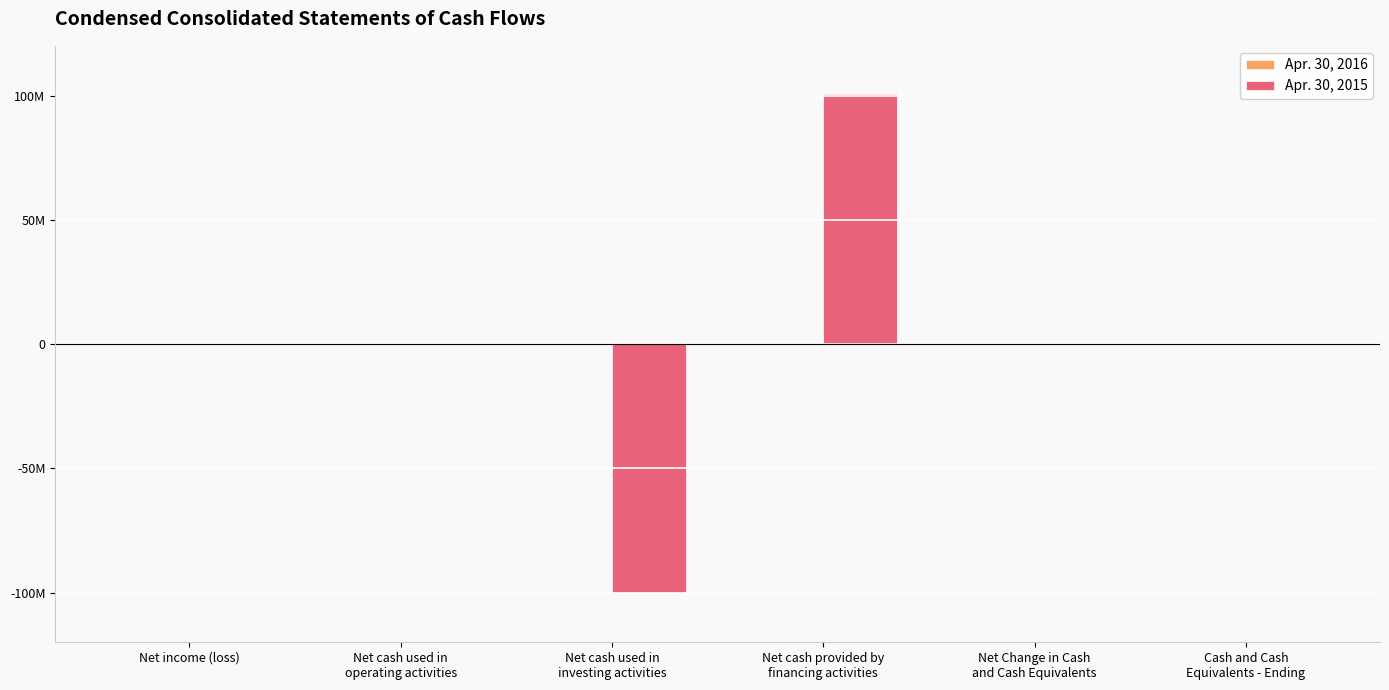

Are the bars horizontal?

No